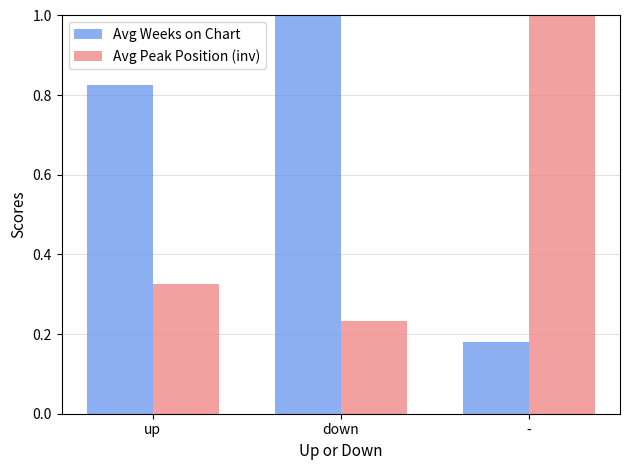

What are all the series names shown in the legend?

Avg Weeks on Chart, Avg Peak Position (inv)